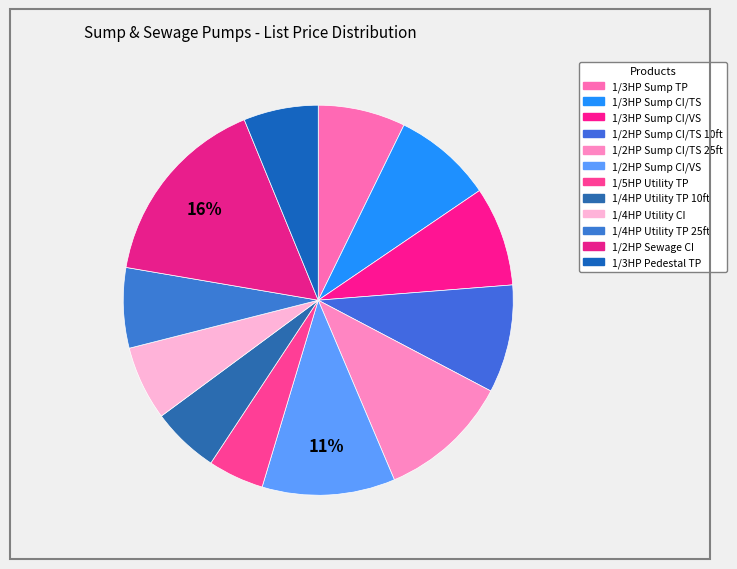

How many segments does this pie chart have?

12